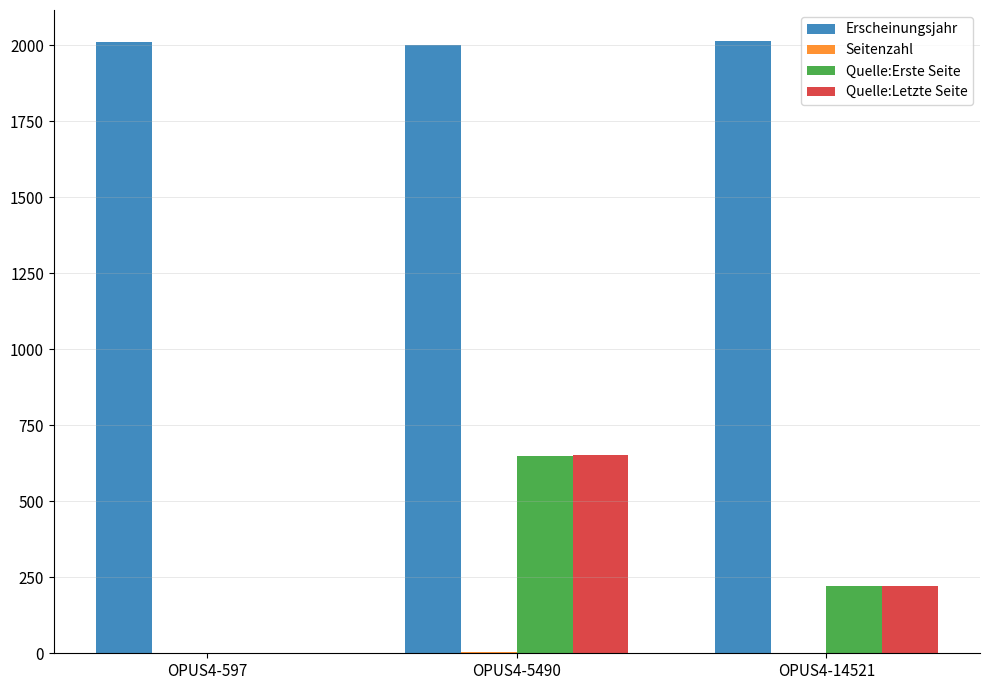

Is the value of Erscheinungsjahr at OPUS4-5490 greater than the value of Quelle:Erste Seite at OPUS4-5490?

Yes